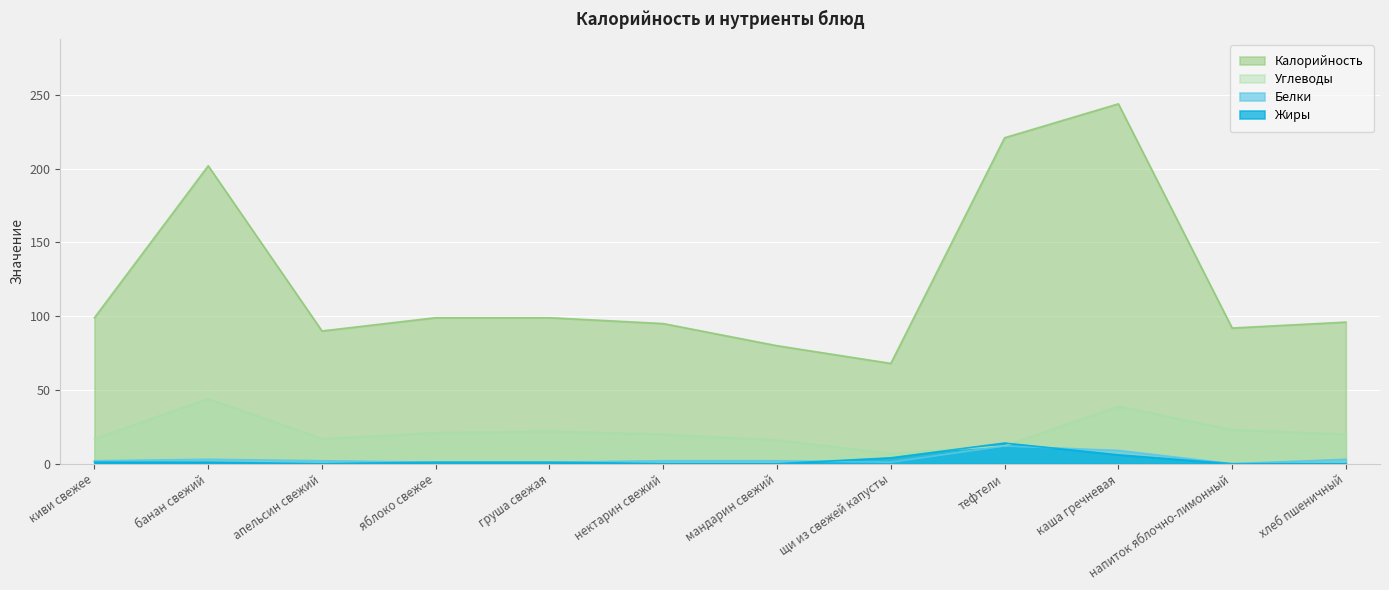

What is the label of the 6th point from the left?

нектарин свежий